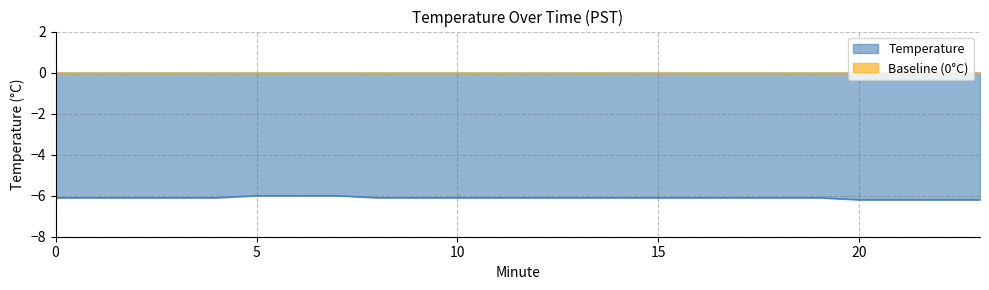

List the labels in order of value, largest first.

5, 6, 7, 0, 1, 2, 3, 4, 8, 9, 10, 11, 12, 13, 14, 15, 16, 17, 18, 19, 20, 21, 22, 23